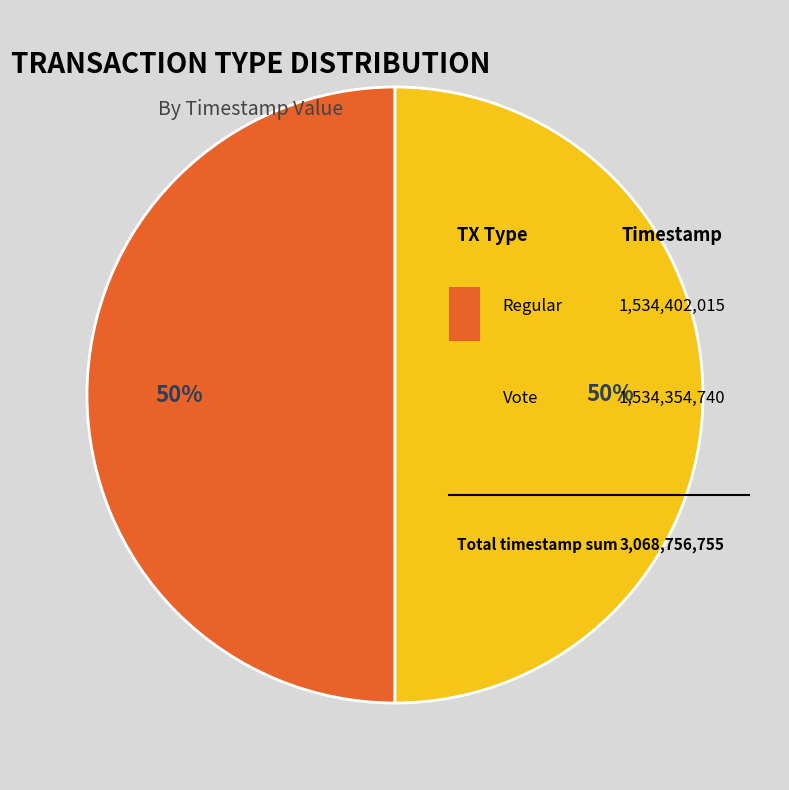

Which has a higher value, Vote or Regular?

Regular